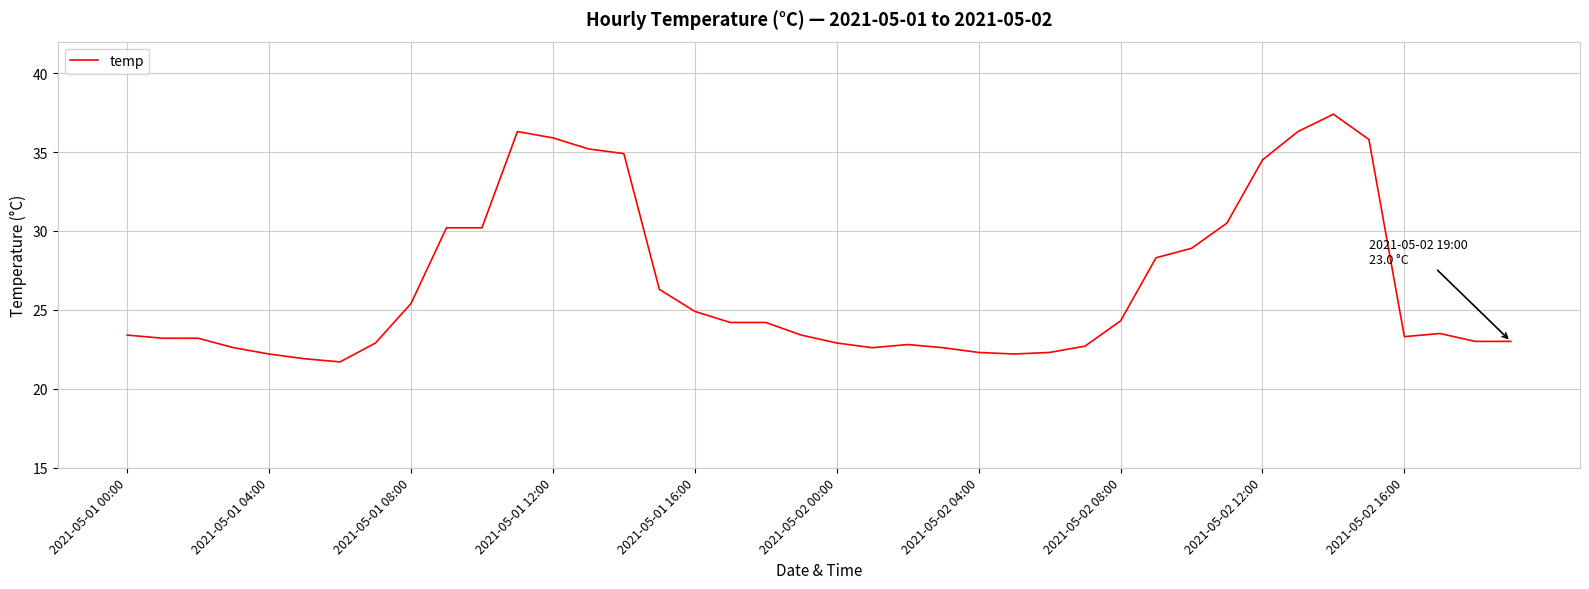

What is the smallest value displayed?

21.7